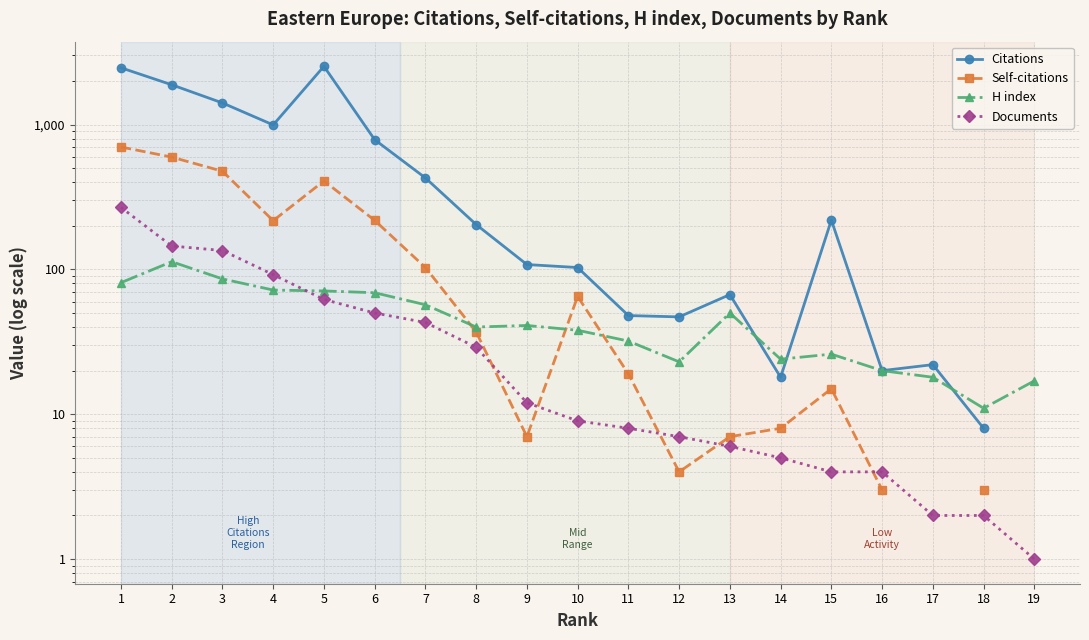

Rank the series at 15 from lowest to highest value.

Documents, Self-citations, H index, Citations